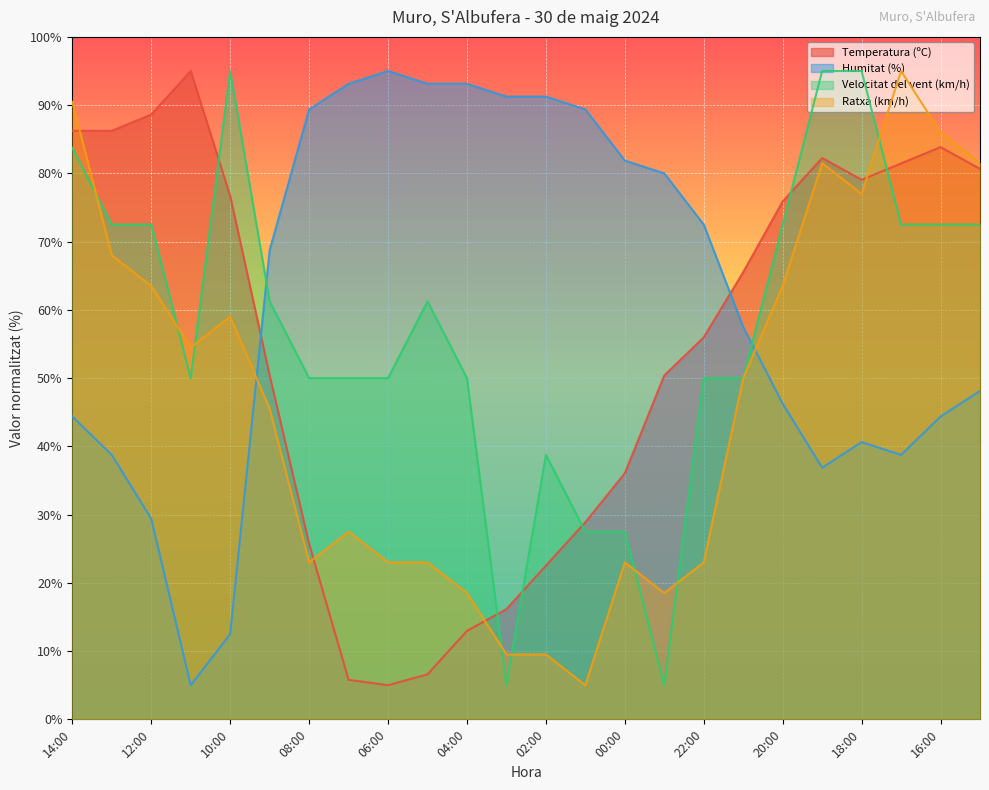

Which series ends up on top after the final intersection of Temperatura (ºC) and Humitat (%)?

Temperatura (ºC)